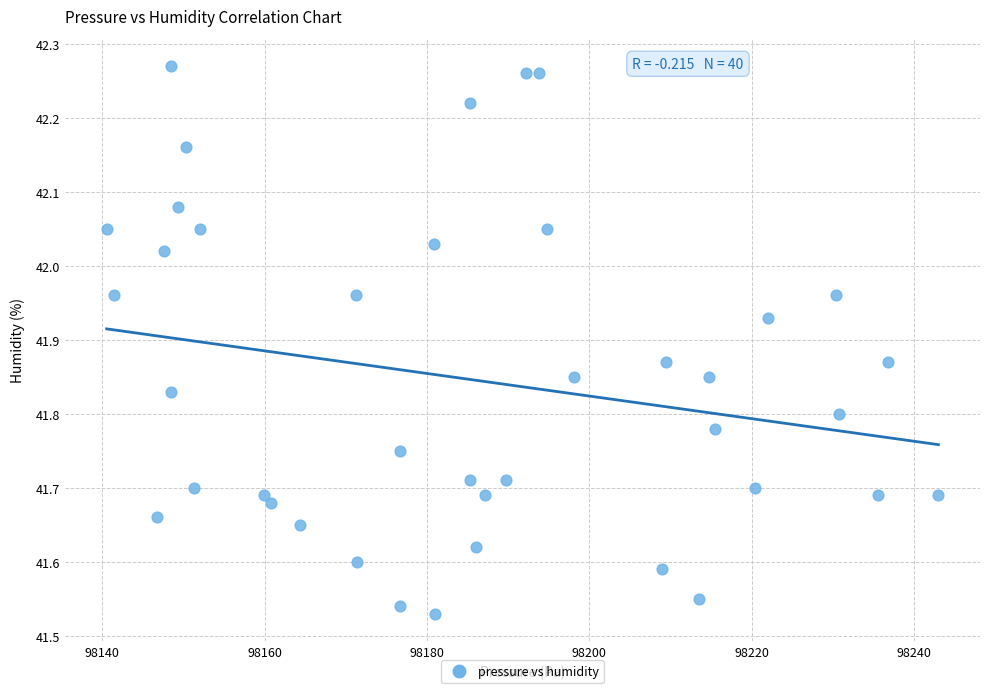

What is the range of X values (max minus min)?

102.5